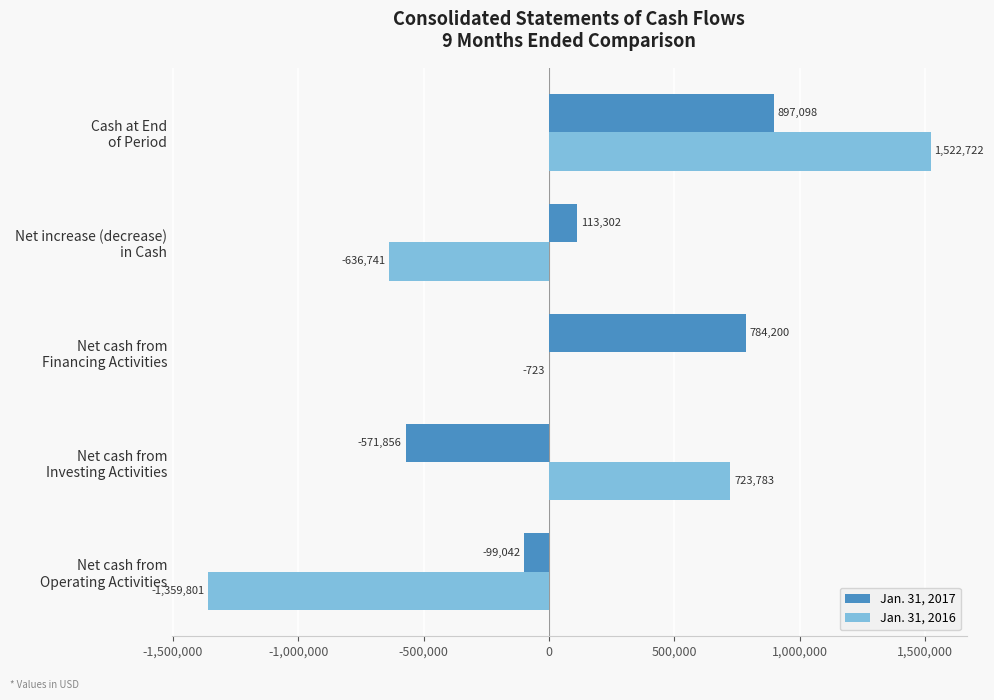

Which series has the largest total across all categories?

Jan. 31, 2017